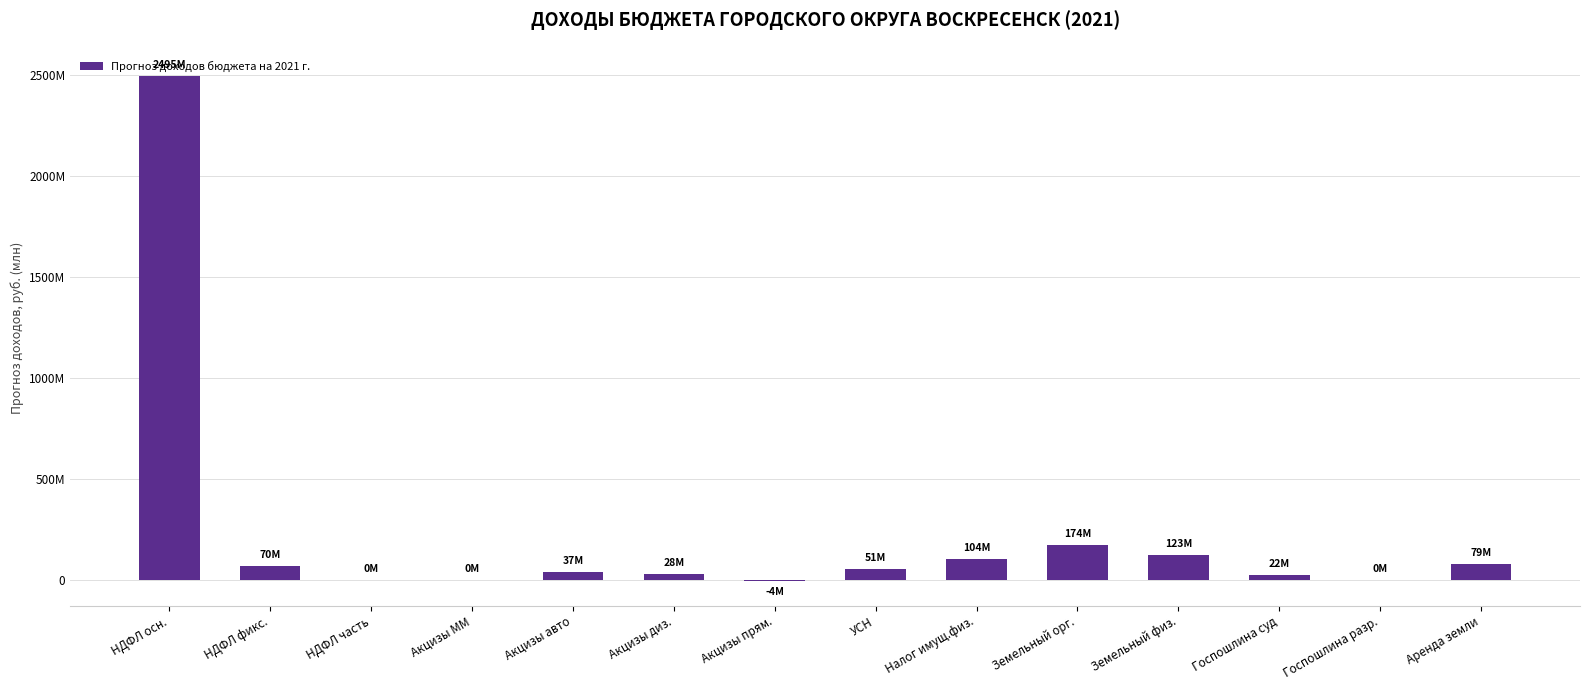

What is the difference between the values at Акцизы диз. and НДФЛ осн.?

2467118500